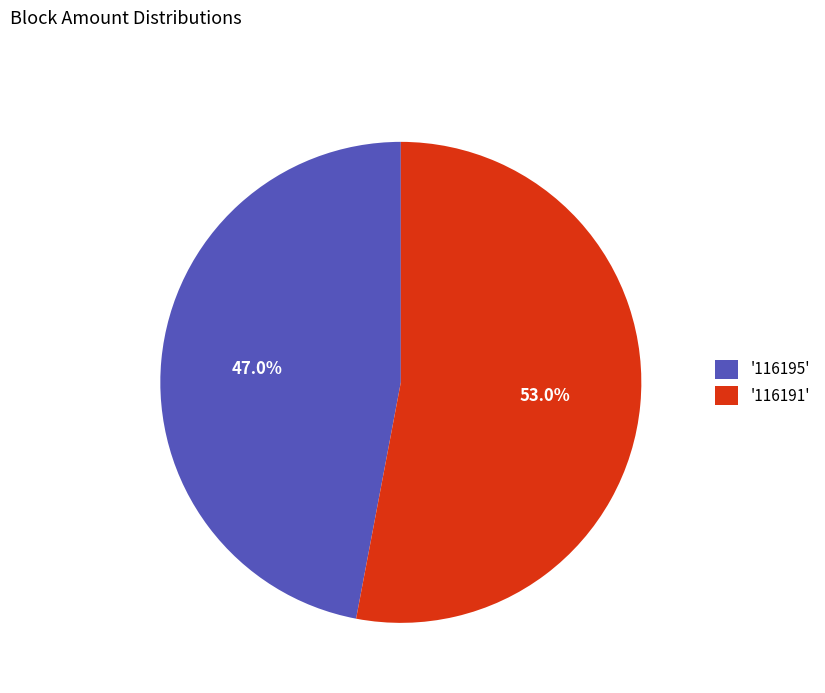

Which has a higher value, '116195' or '116191'?

'116191'